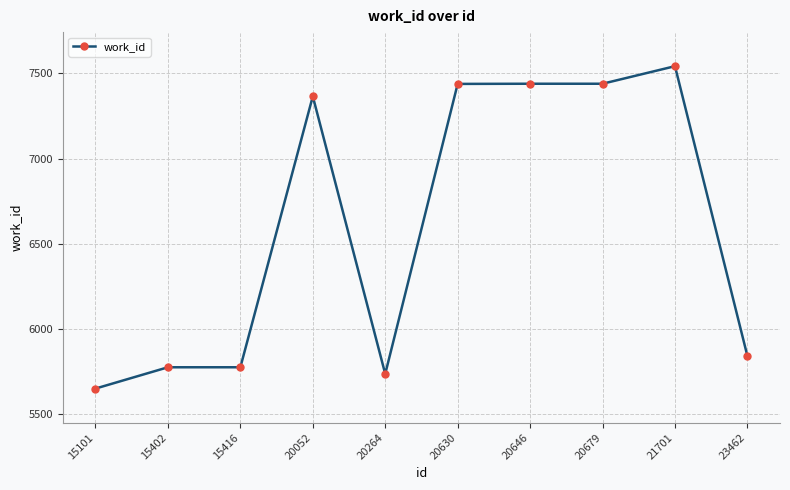

Read the value at 15101.

5650